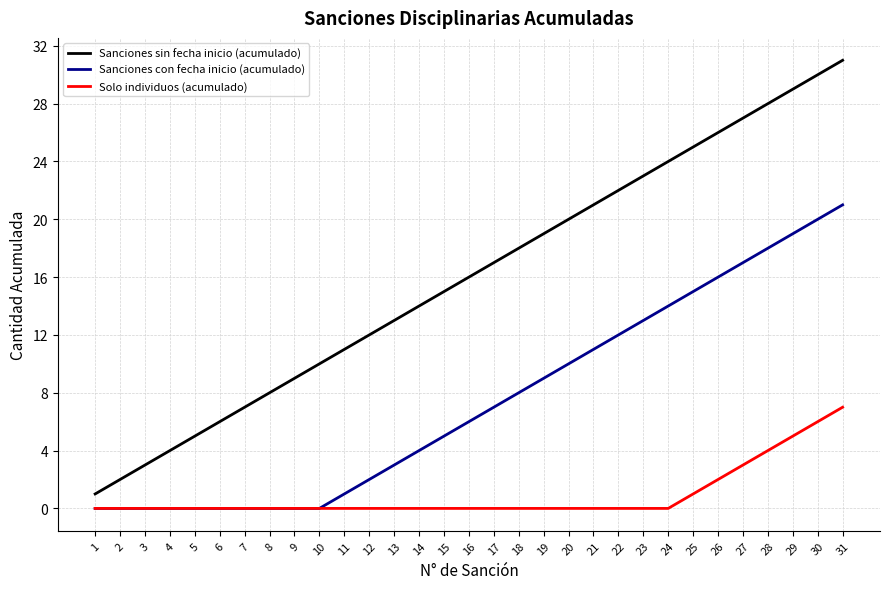

How many lines are shown in the chart?

3